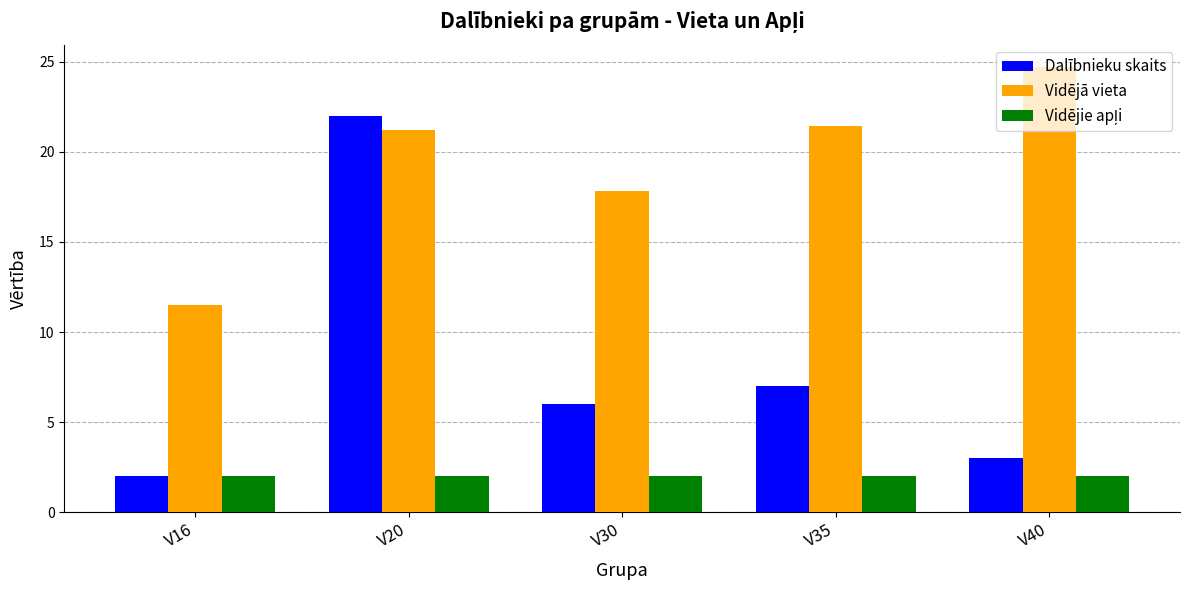

At which category is the sum across all series the highest?

V20